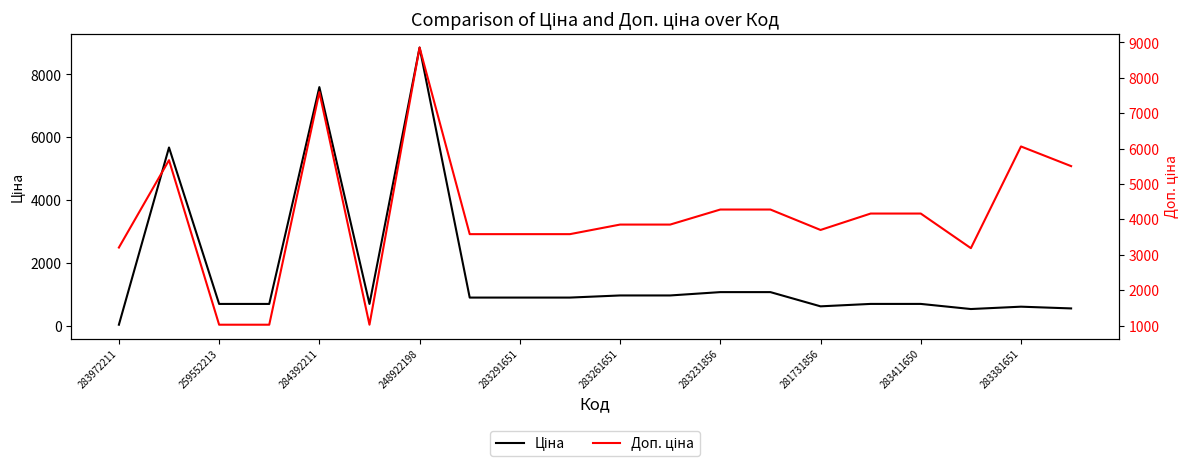

The Доп. ціна series shows 3854.0 at 11. True or false?

True